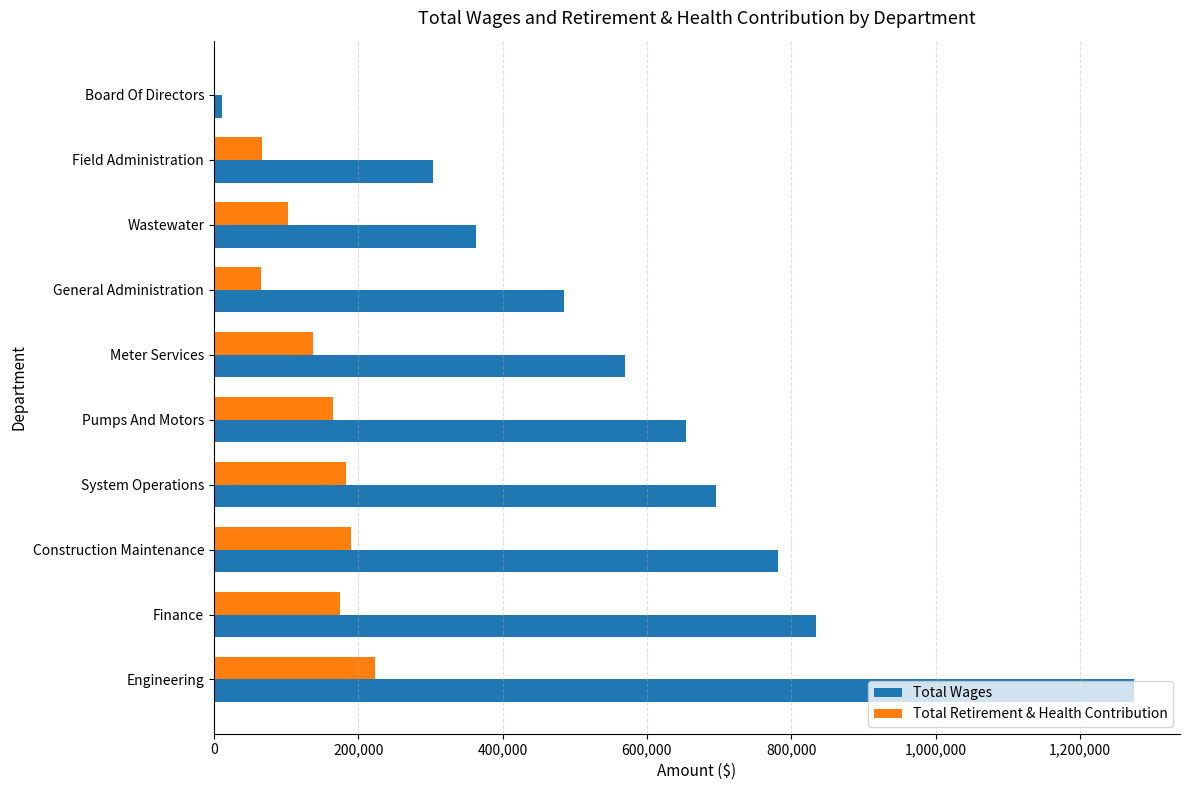

What is the approximate value of Total Wages at Construction Maintenance?

781528.6